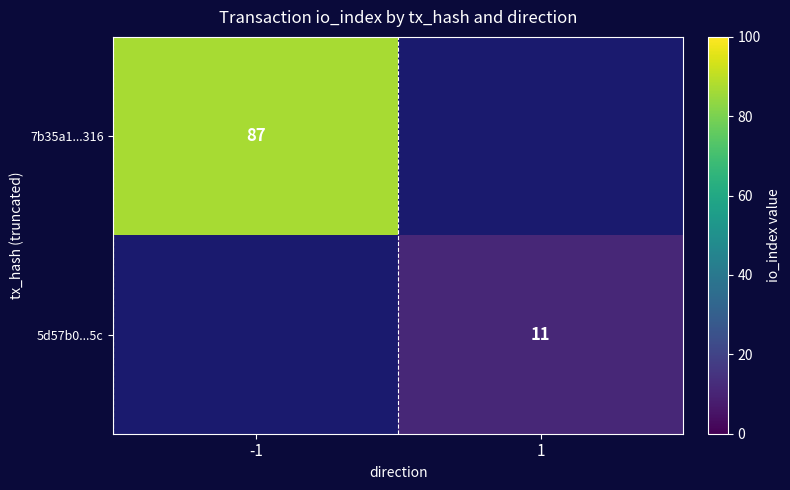

Is the value of 5d57b0...5c at 1 greater than the value of 7b35a1...316 at -1?

No